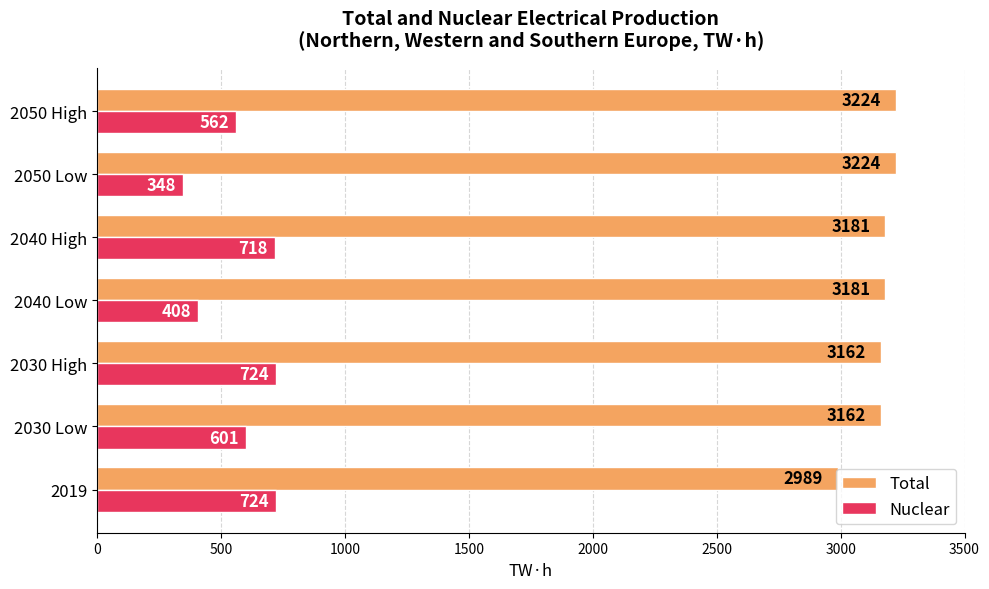

The value of Nuclear at 2030 High is 1147. True or false?

False